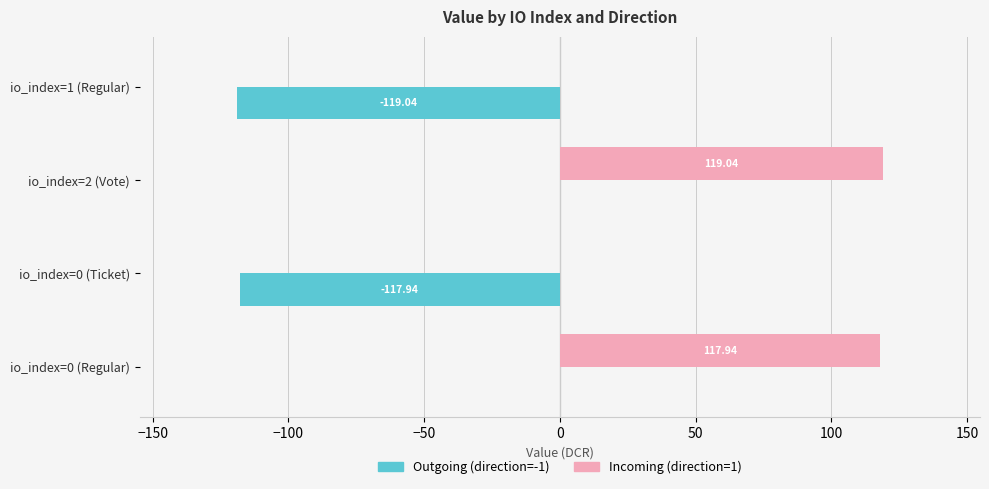

What is the total value across all series at io_index=0 (Regular)?

117.9